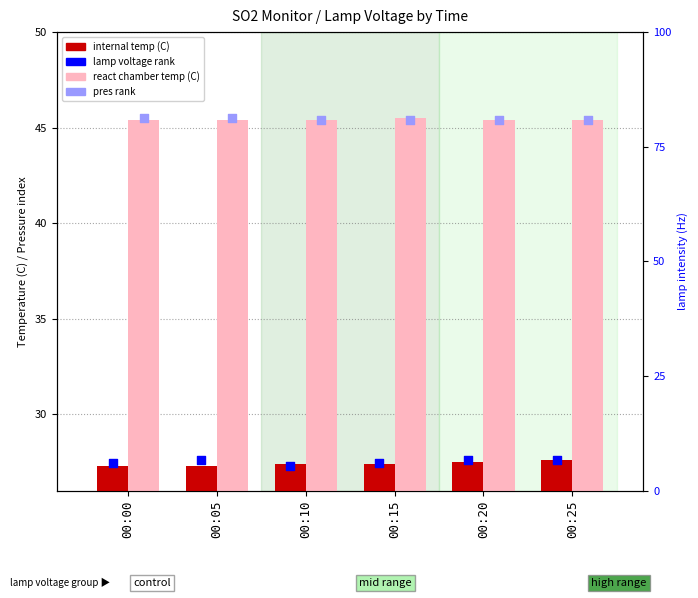

Which series contains the highest Y value?

react chamber temp (C)